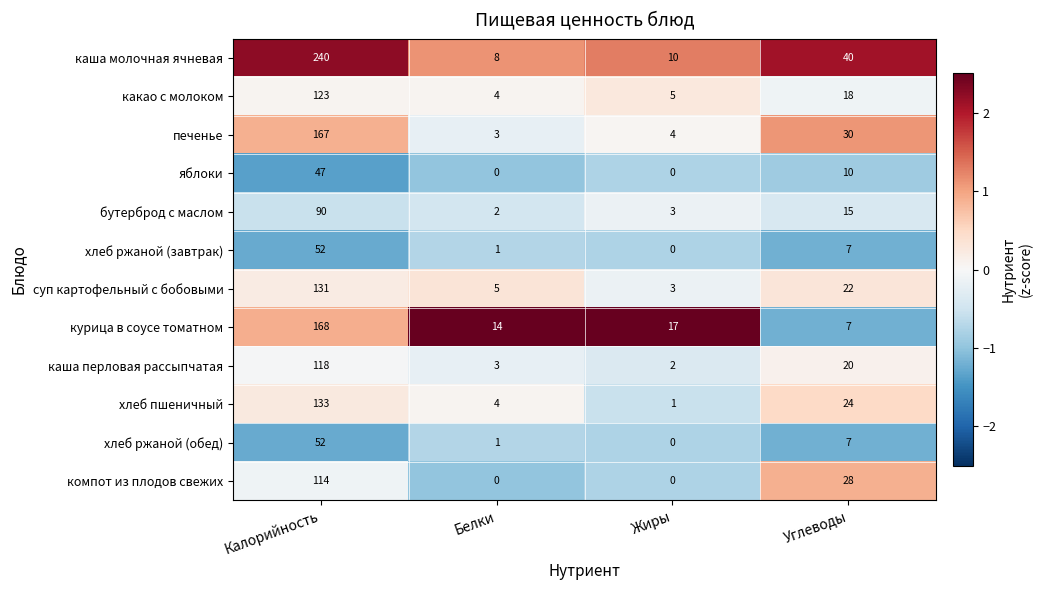

Which series has the widest spread of values?

каша молочная ячневая